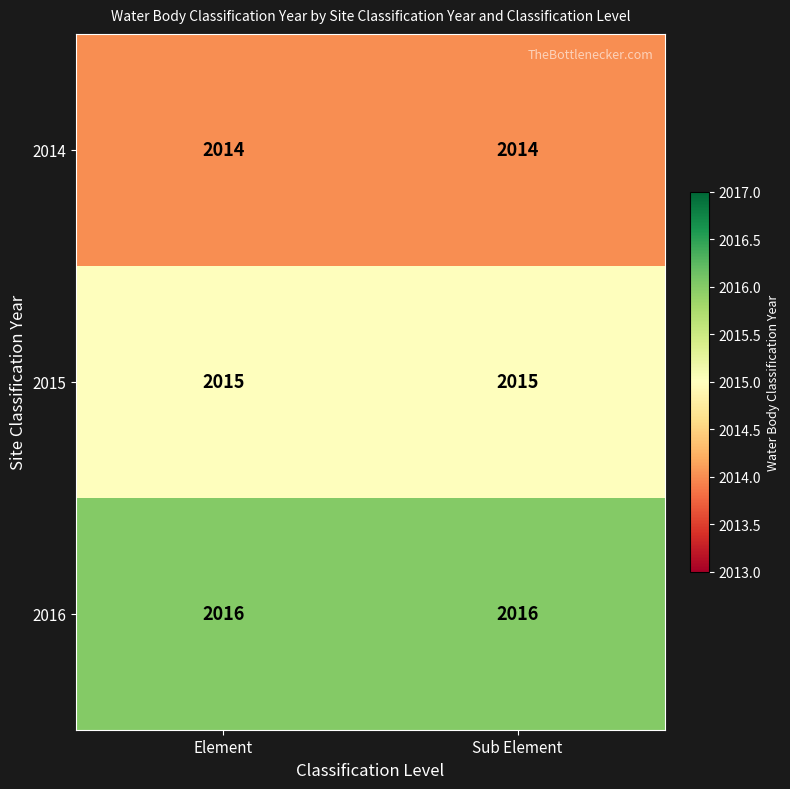

Reading left to right, extract all data points from this chart.

2014: Element=2014	Sub Element=2014
2015: Element=2015	Sub Element=2015
2016: Element=2016	Sub Element=2016